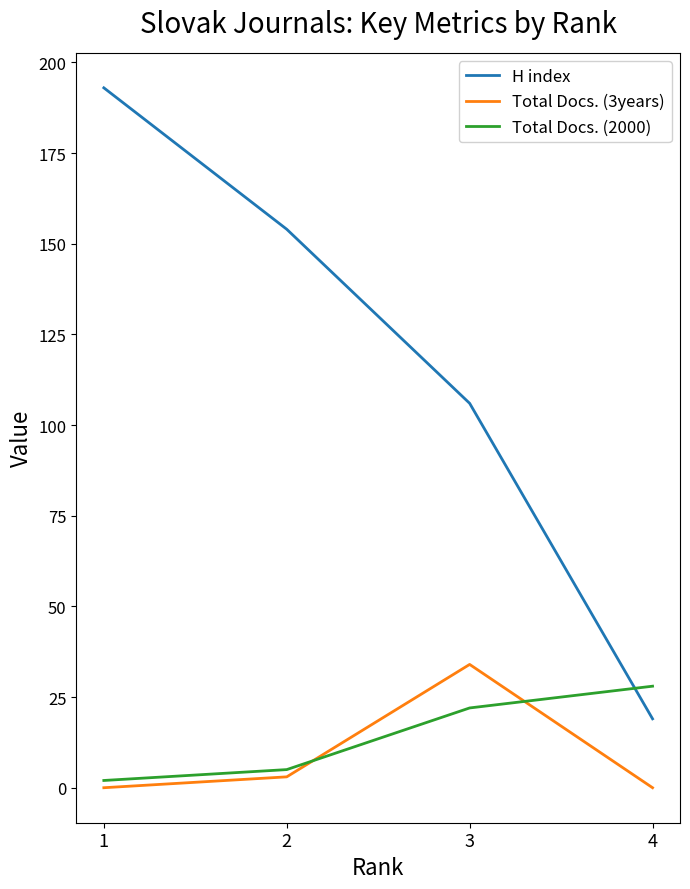

What is the maximum value shown in the chart?

193